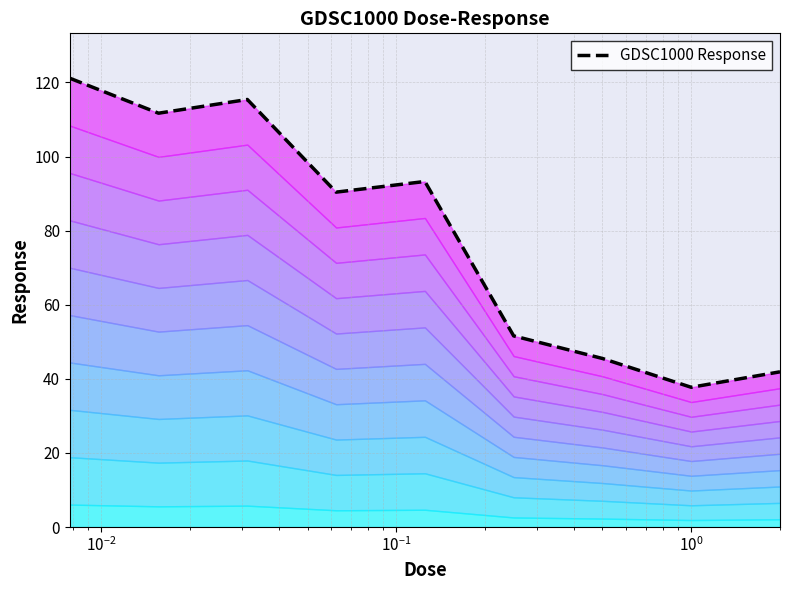

How many values are below 90?

4